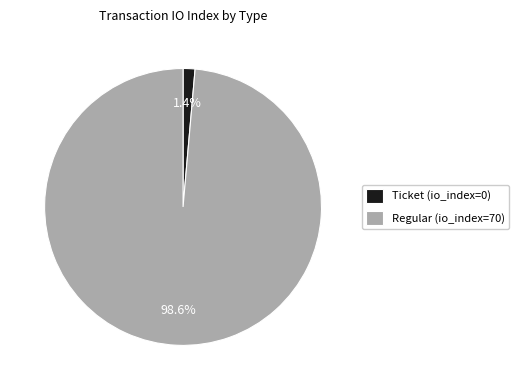

Which slice is the smallest?

Ticket (io_index=0)